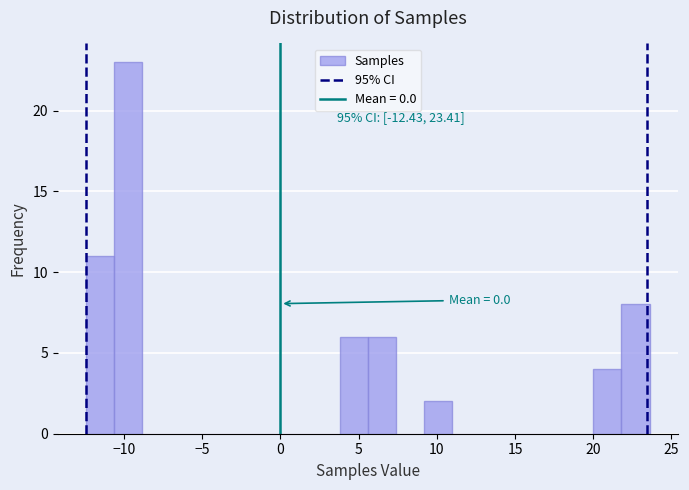

Read against the x-axis, roughly where is the centre of the tallest bar?

-9.5